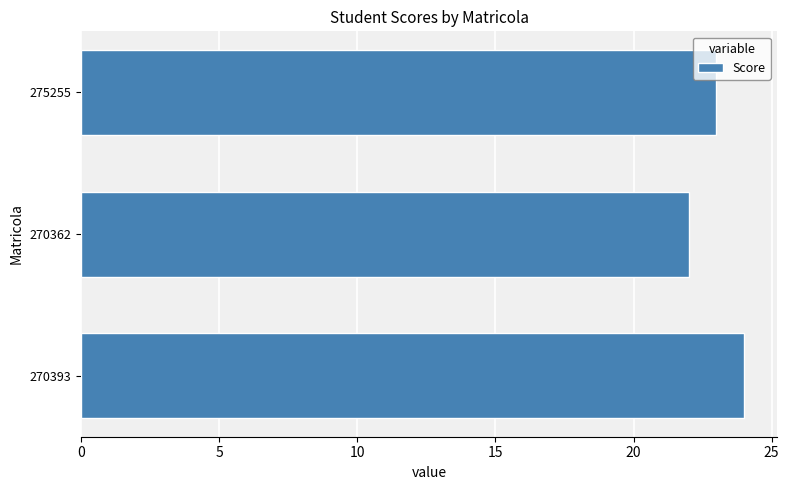

What is the average value?

23